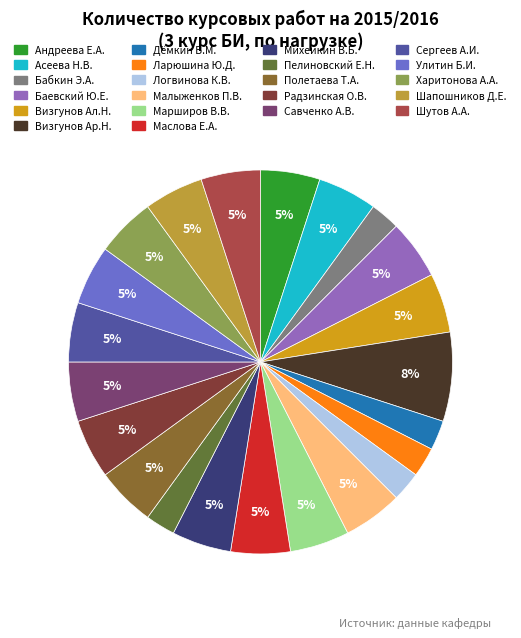

To the nearest percent, what is the difference between the largest and smallest slice percentages?

5%